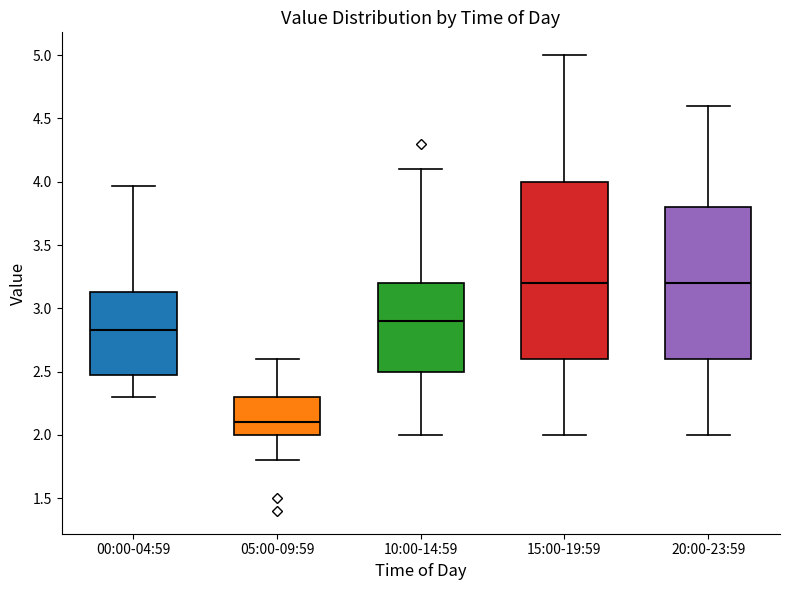

Where is the lower edge of the box for 00:00-04:59 on the y-axis? The values are not printed on the chart, so give them approximately, as read against the axis.

2.45